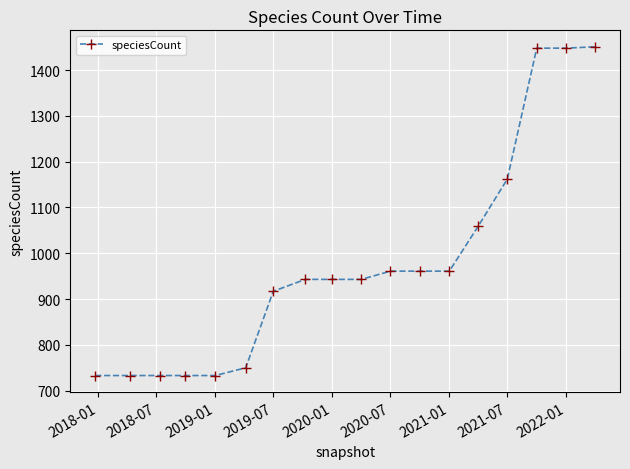

What is the minimum value shown in the chart?

733